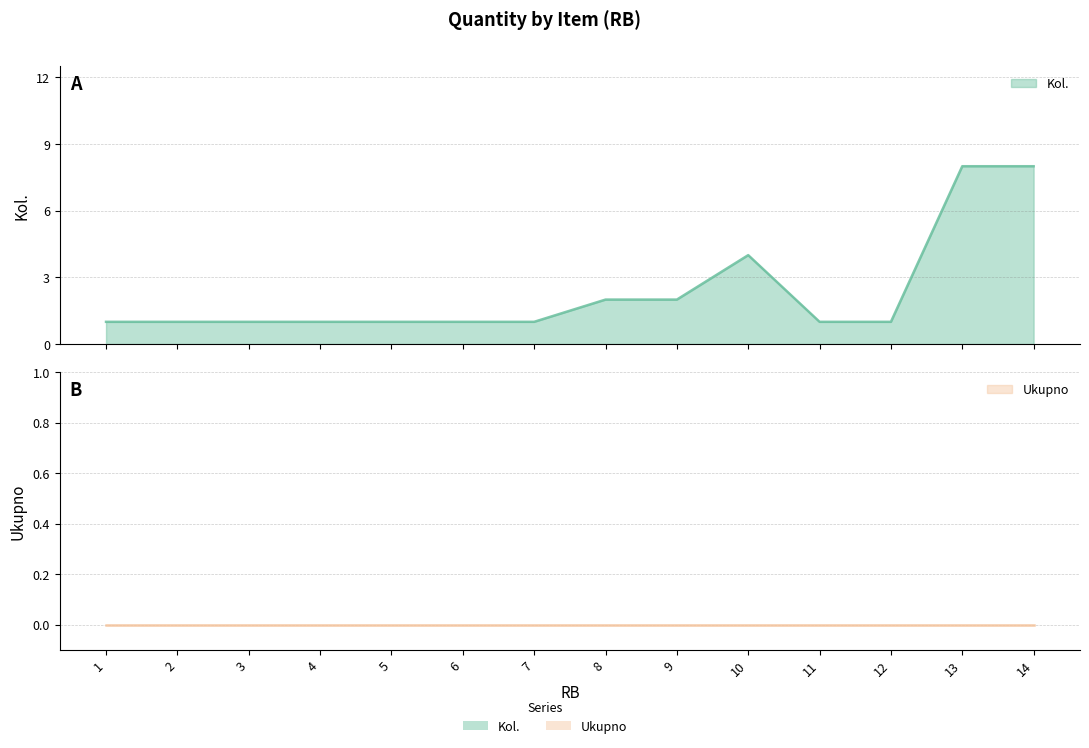

At which category does the chart reach its peak across all series?

13